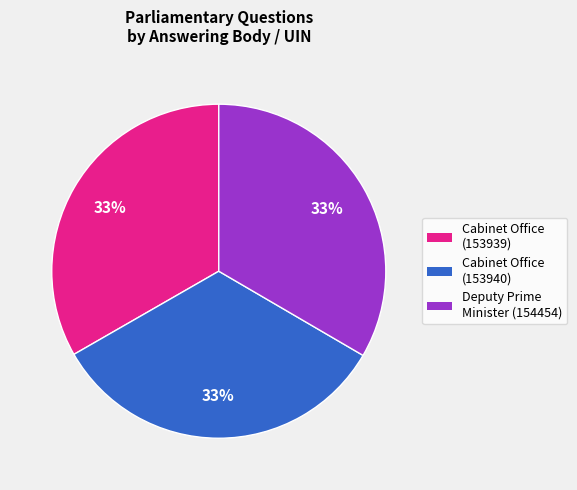

To the nearest percent, what portion does Cabinet Office (153939) represent?

33%